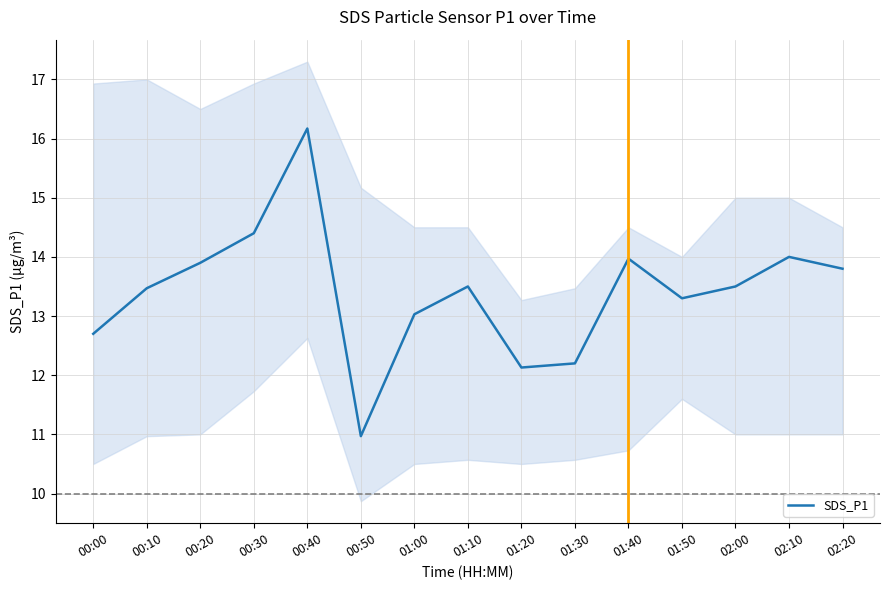

Reading right to left, what are all the values shown in this chart?

13.8	14.0	13.5	13.3	14.0	12.2	12.1	13.5	13.0	11.0	16.2	14.4	13.9	13.5	12.7